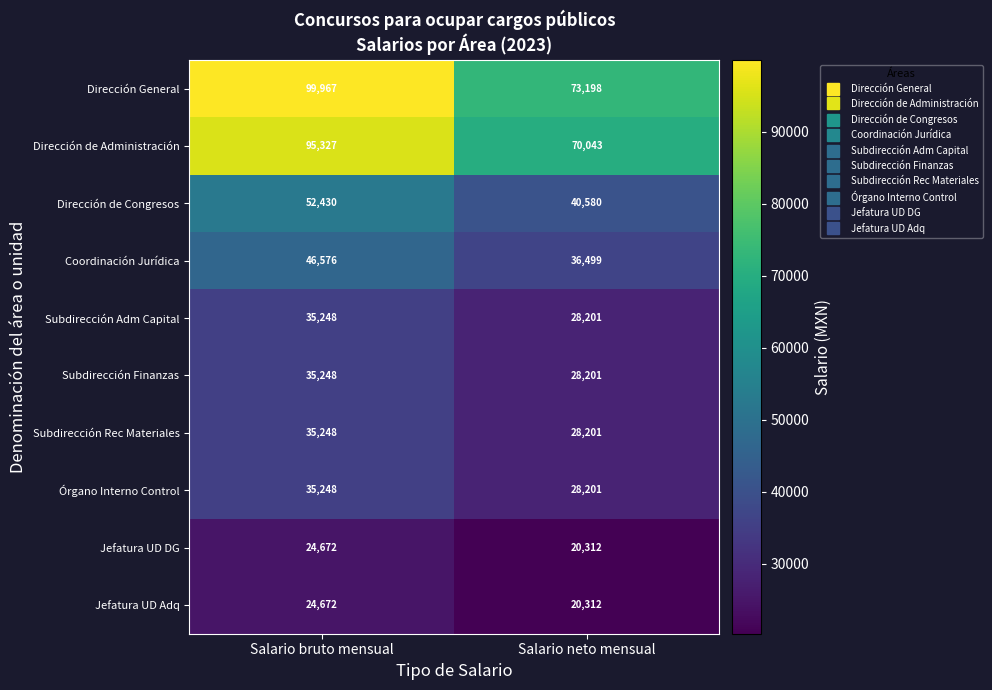

At which category does the chart reach its minimum across all series?

Salario neto mensual